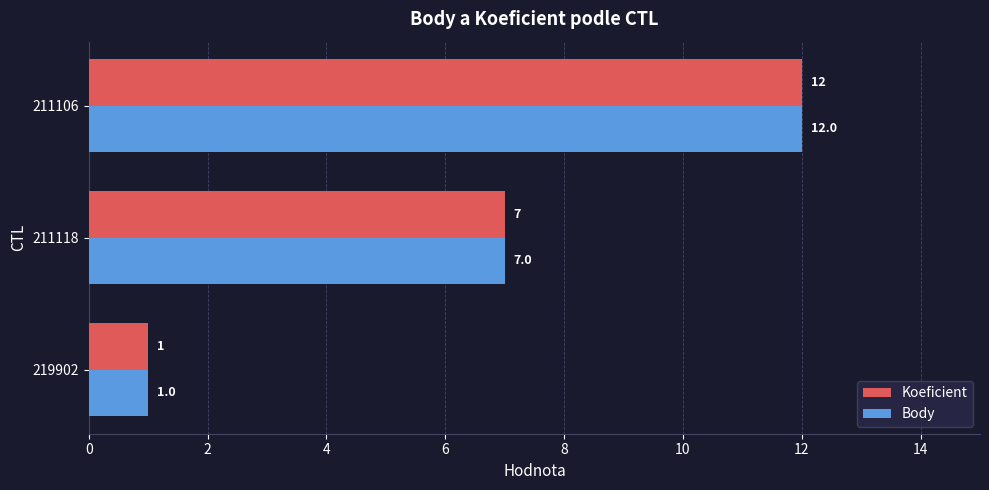

What is the total value across all series at 211118?

14